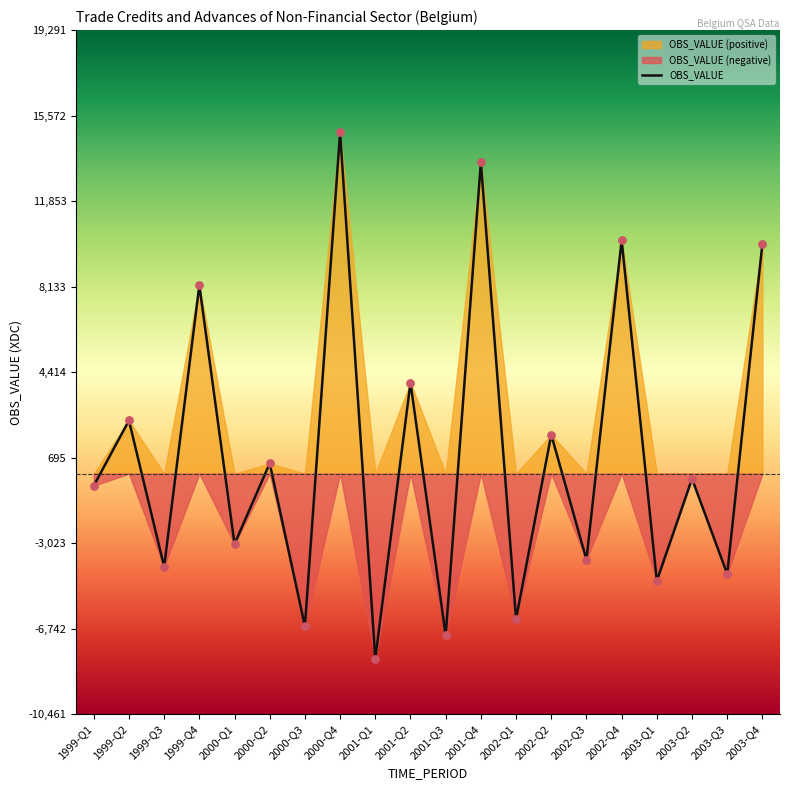

Which has a higher value, 2003-Q3 or 1999-Q3?

1999-Q3